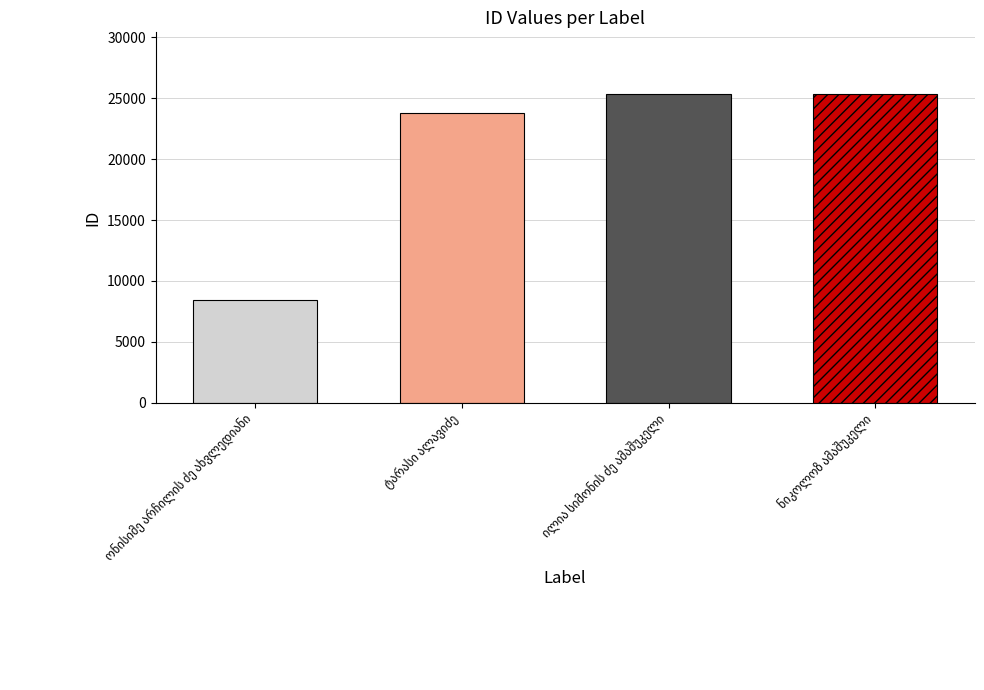

What value does the data have at ილია სიმონის ძე ამაშუკელი, to the nearest 100?

25300